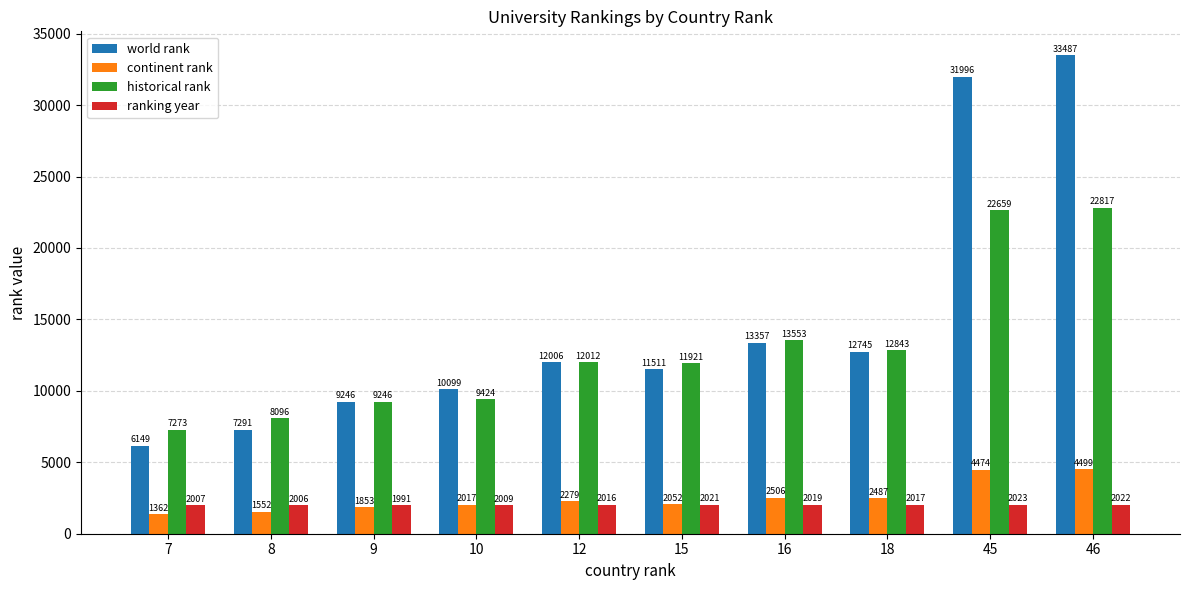

What is the smallest value displayed?

1362